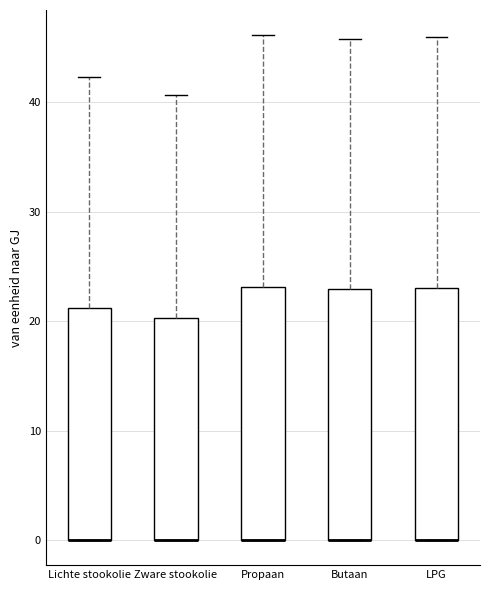

Reading left to right, transcribe this box plot: for each box, give where its median line is, the range the box spans, and where its two whiskers end, as read against the y-axis. The values are not printed on the chart, so give them approximately, as read against the axis.

Lichte stookolie: median 0 (drawn on the box's lower edge), box 0 to 21, whiskers 0 to 42
Zware stookolie: median 0 (drawn on the box's lower edge), box 0 to 20, whiskers 0 to 41
Propaan: median 0 (drawn on the box's lower edge), box 0 to 23, whiskers 0 to 46
Butaan: median 0 (drawn on the box's lower edge), box 0 to 23, whiskers 0 to 46
LPG: median 0 (drawn on the box's lower edge), box 0 to 23, whiskers 0 to 46